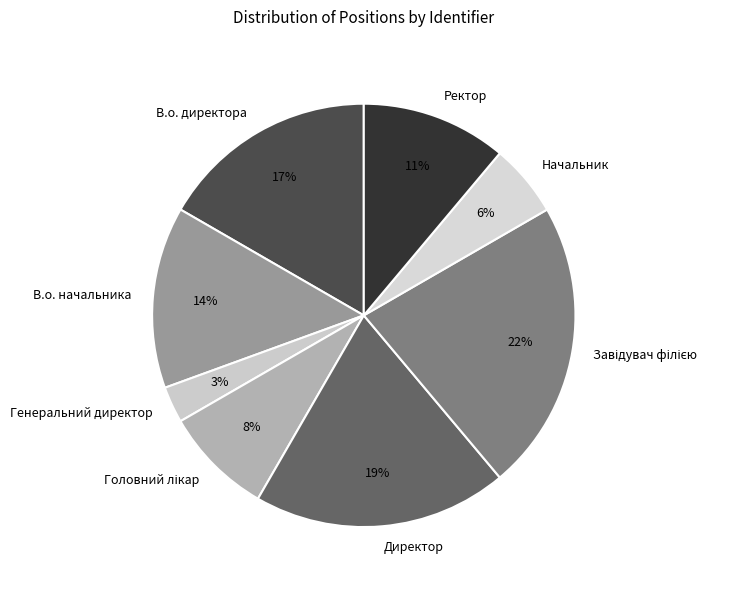

Does Генеральний директор account for over 50% of the chart?

No